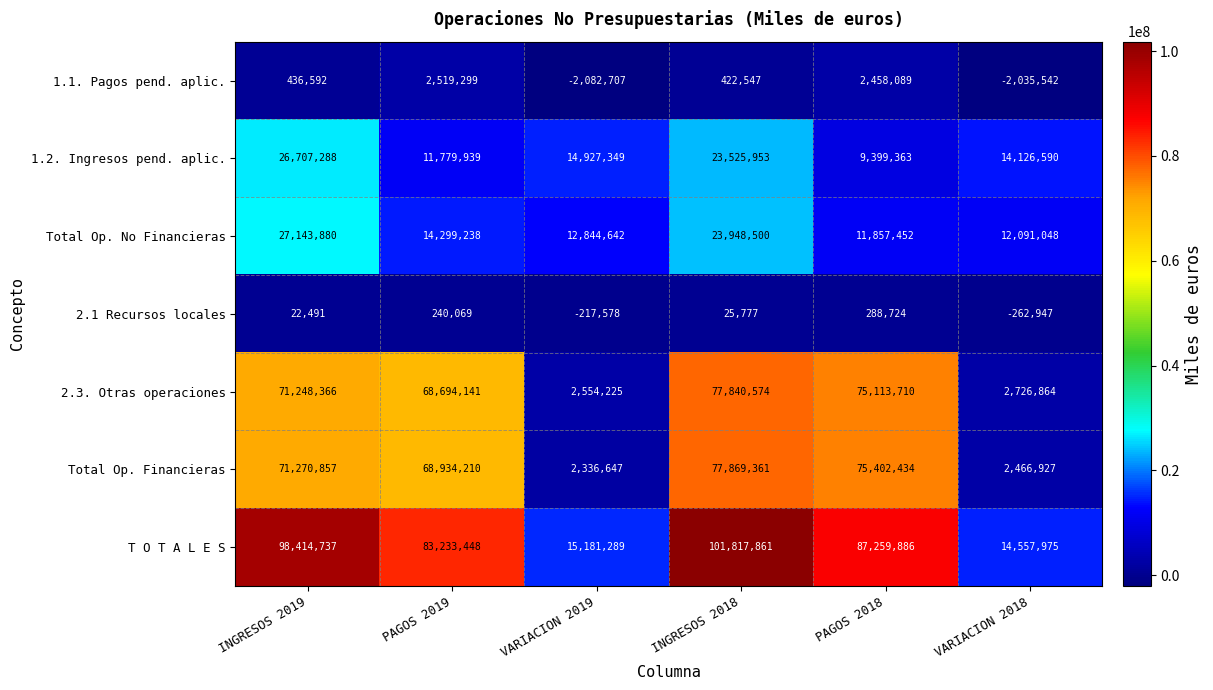

At how many categories does at least one series exceed 76176277?

4